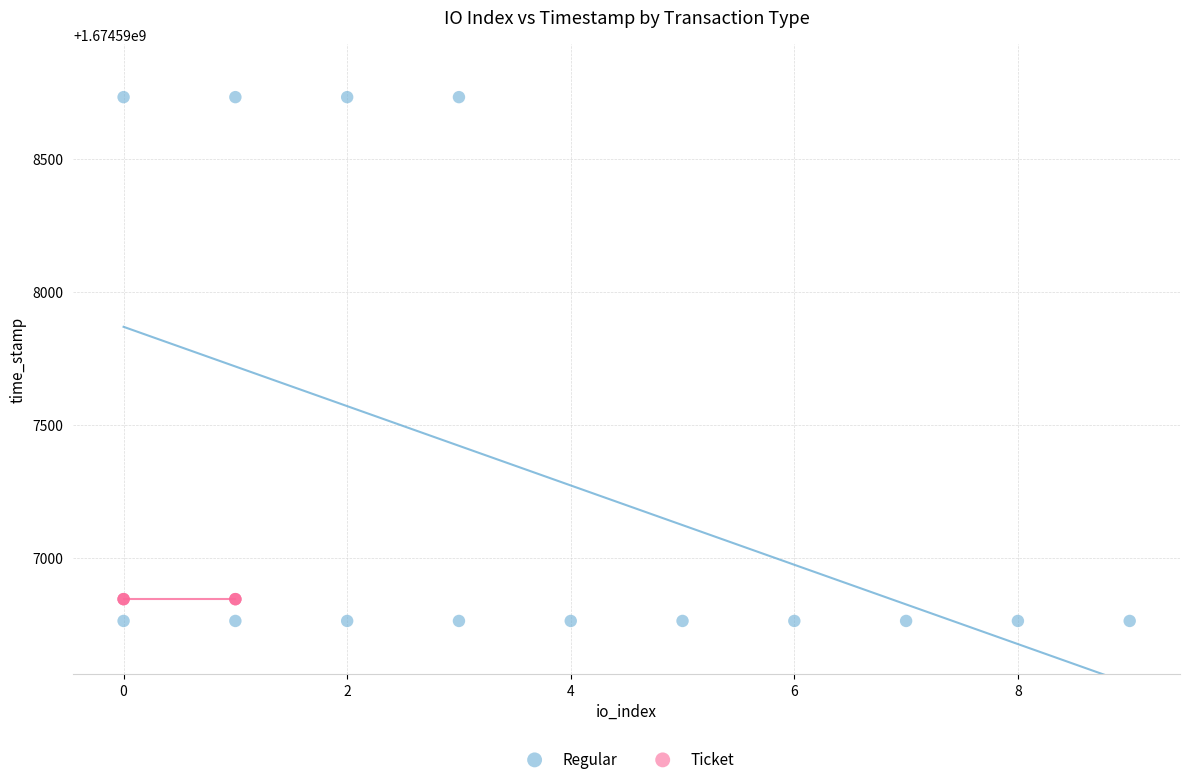

Which series reaches the maximum Y coordinate?

Regular